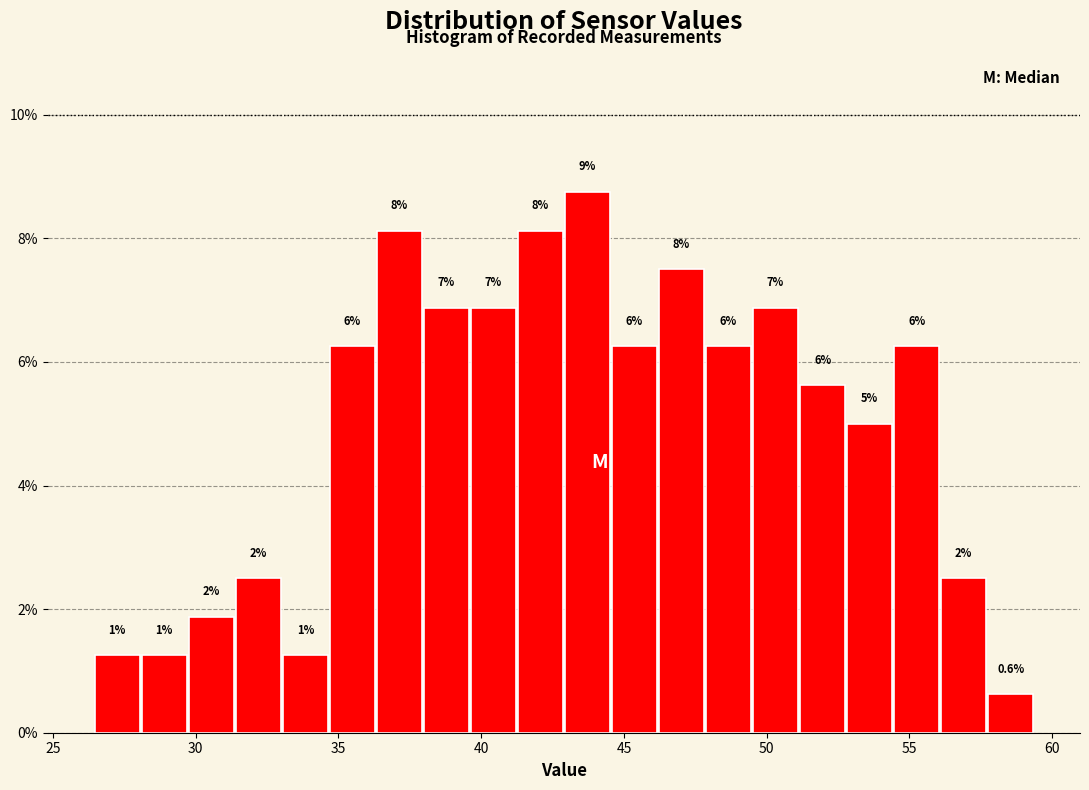

Around what value on the x-axis is the tallest bar? Give the approximate position of its centre, as read against the axis.

43.5